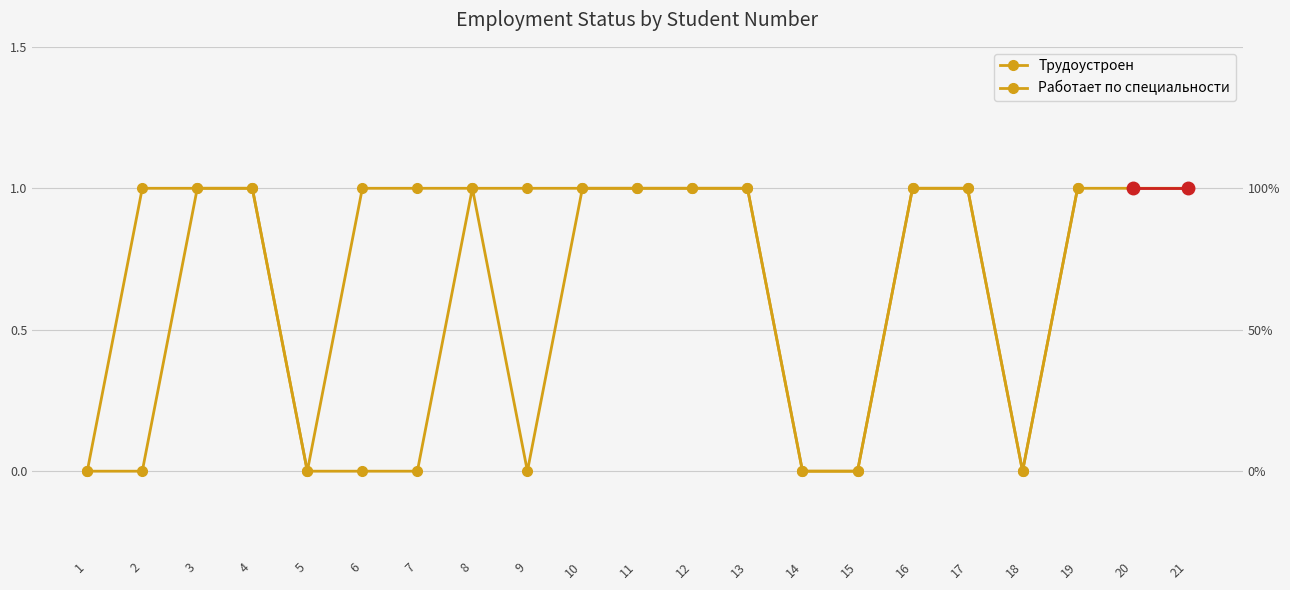

How many interior local valleys (lower than both neighbors) does the data have?

2